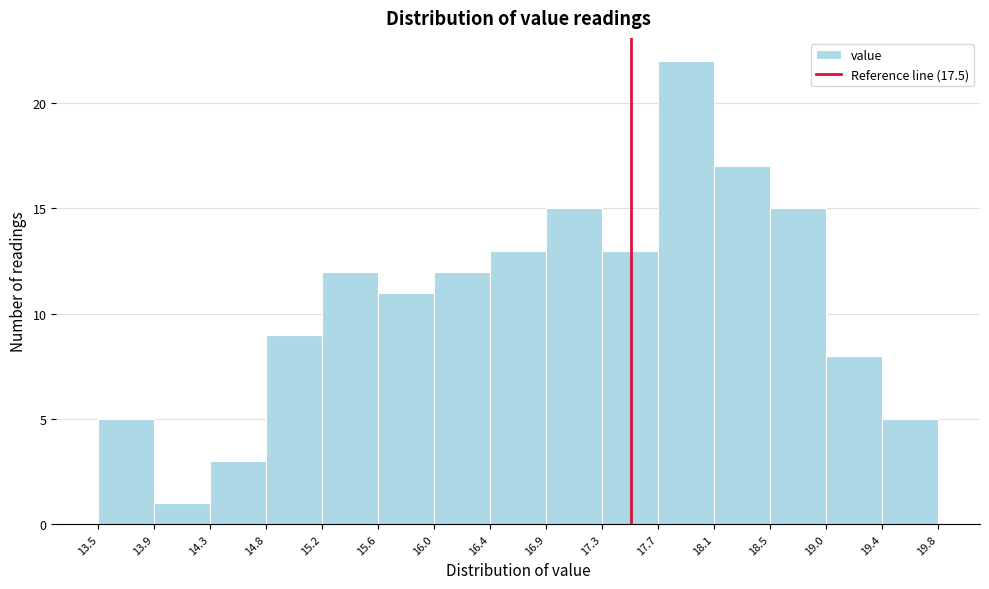

Over which range of the x-axis is the bar tallest?

17.7 to 18.1